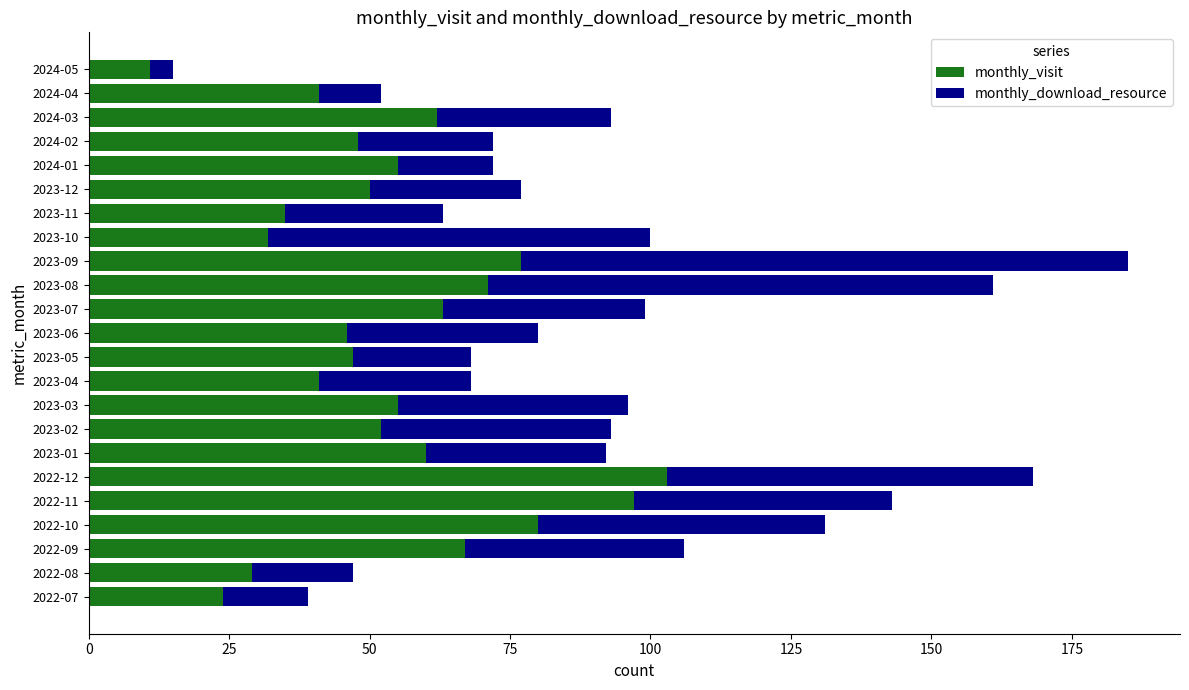

Which category has the lowest value in the monthly_visit series?

2024-05